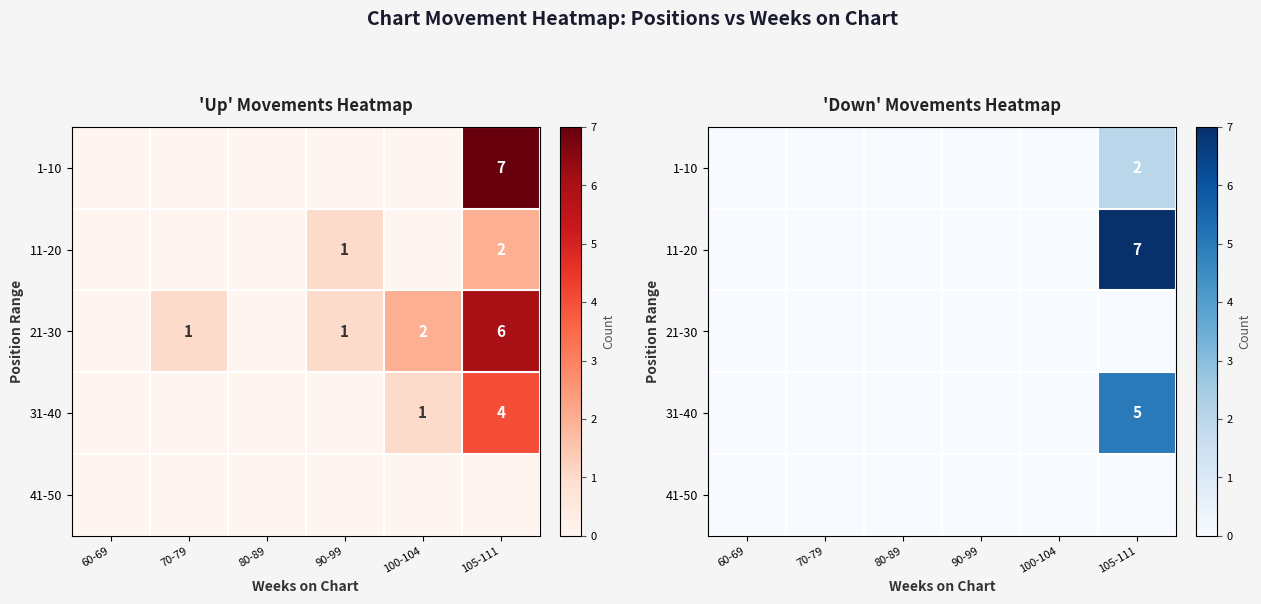

True or false: 11-20 has a value of -5 at 80-89.

False